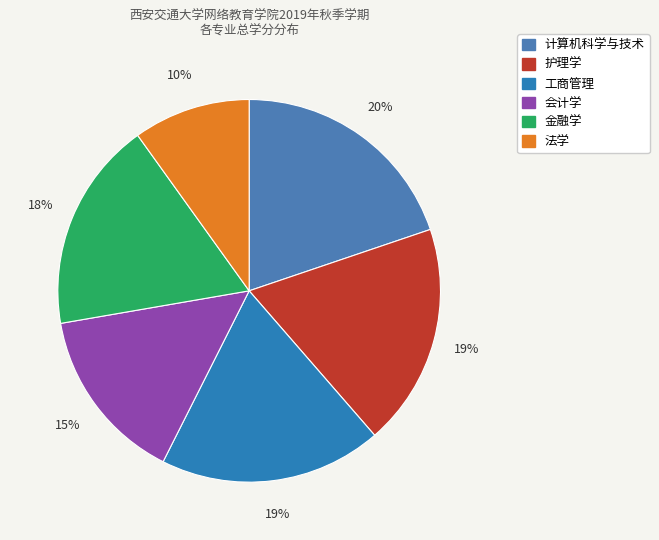

Which slice is the largest?

计算机科学与技术